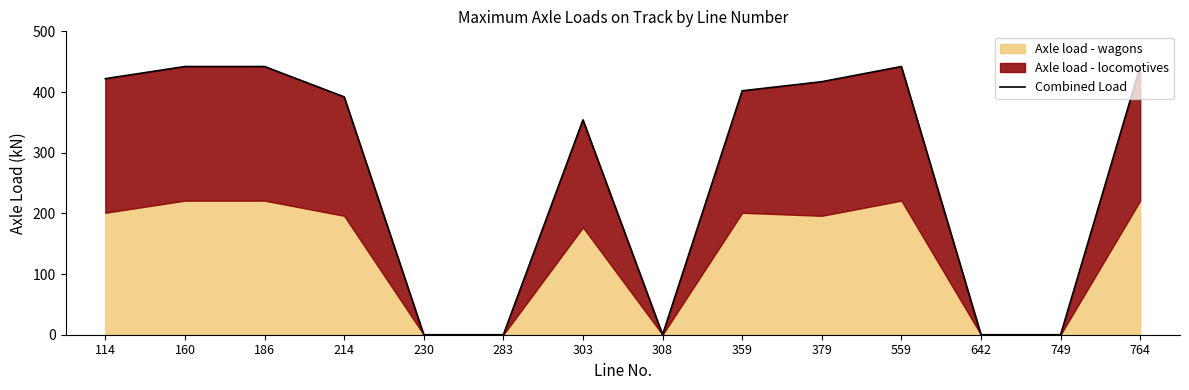

What is the difference between the maximum and minimum values?

442